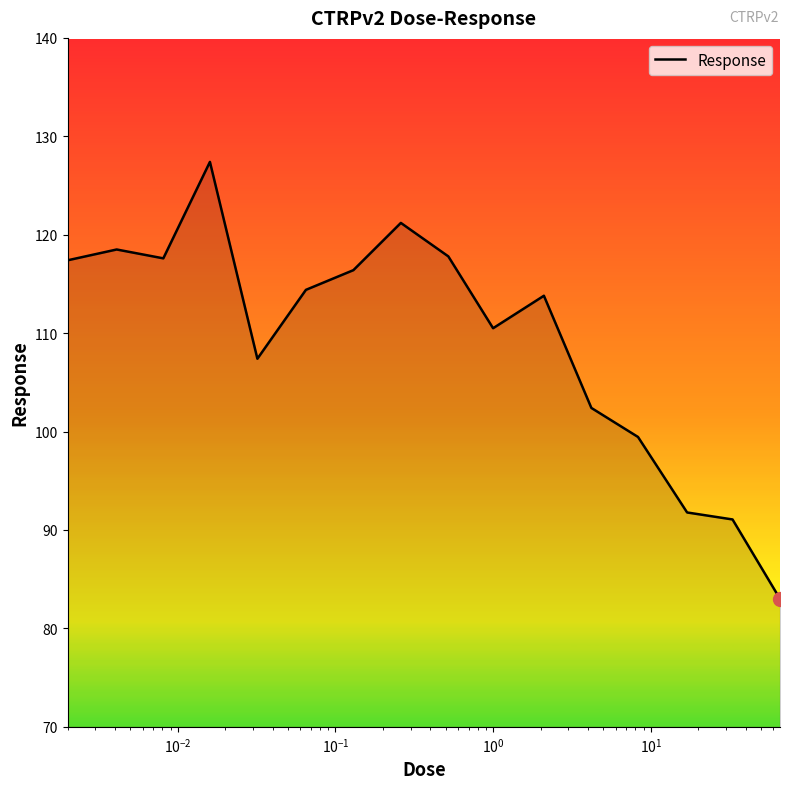

What is the greatest value displayed?

127.4